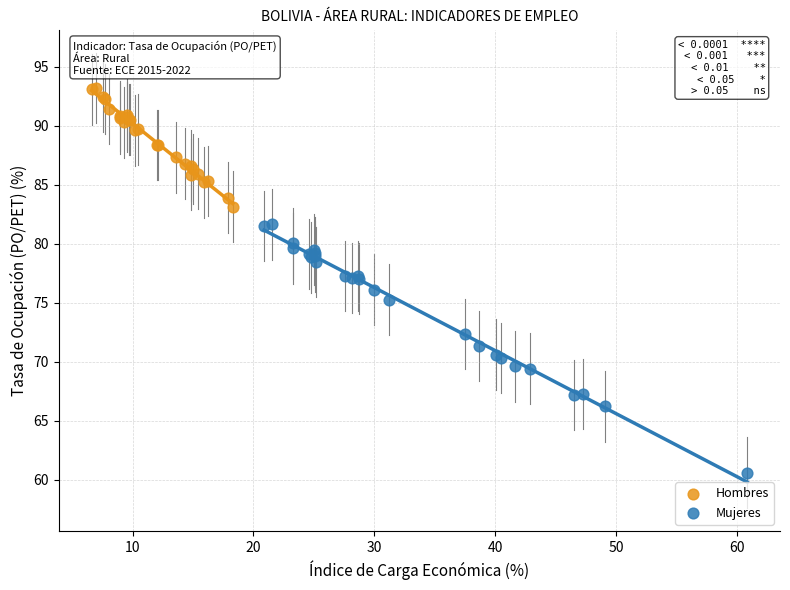

Which series reaches the minimum Y coordinate?

Mujeres